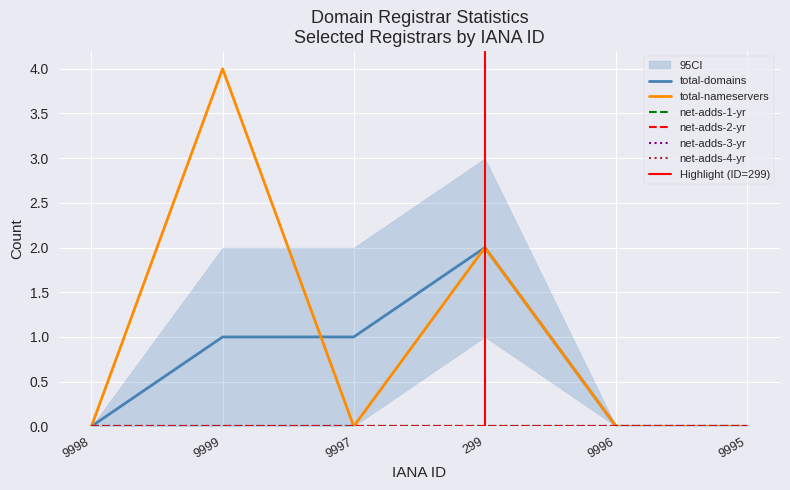

At which category is the sum across all series the highest?

9999